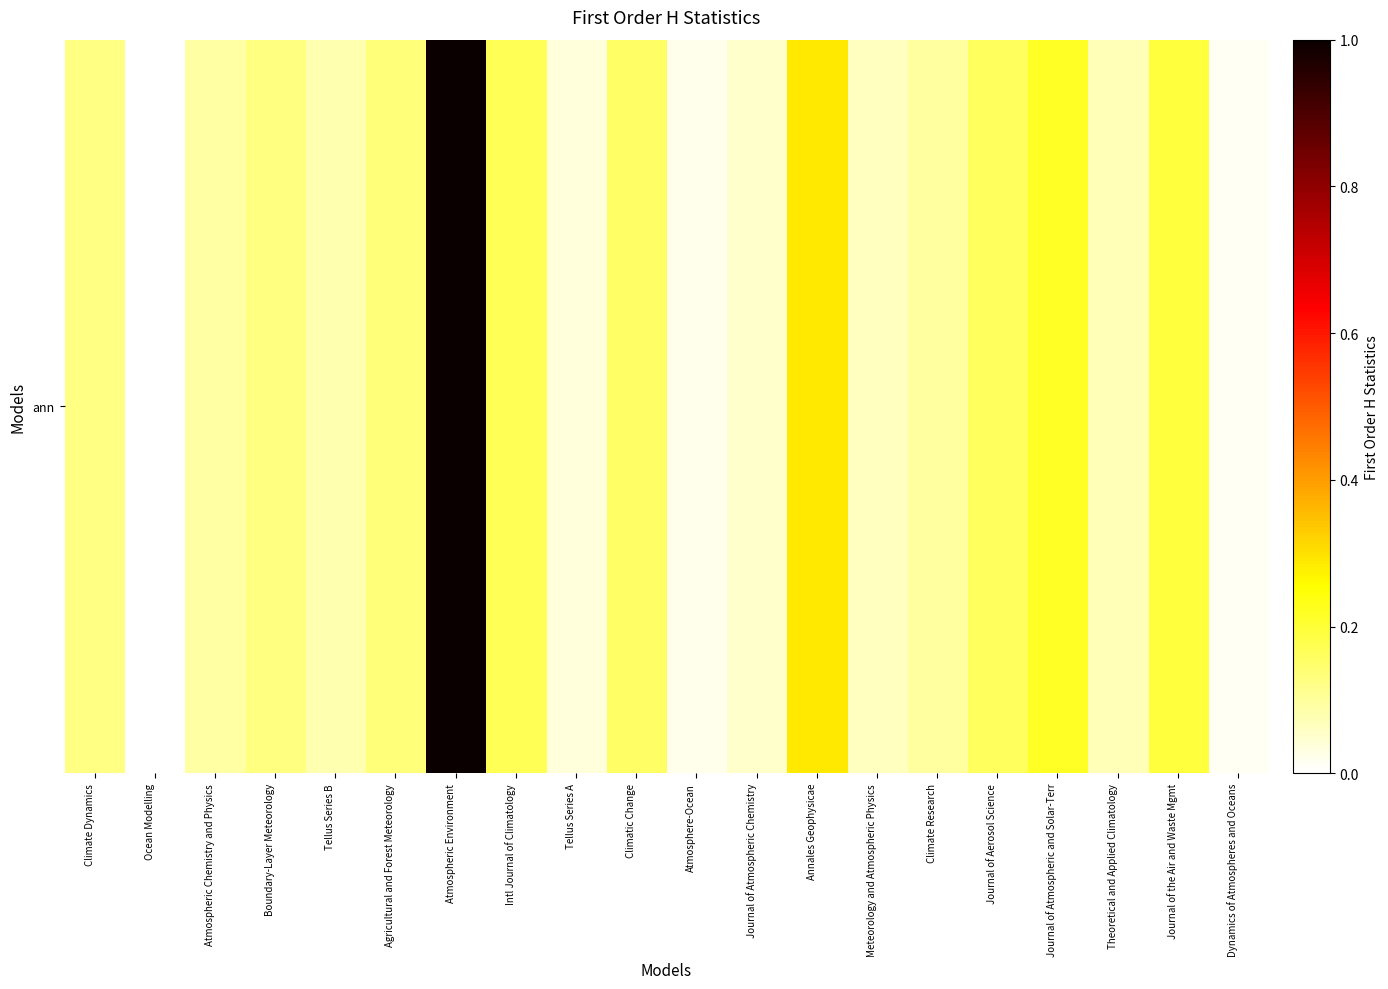

Which has a higher value, Atmospheric Chemistry and Physics or Ocean Modelling?

Atmospheric Chemistry and Physics